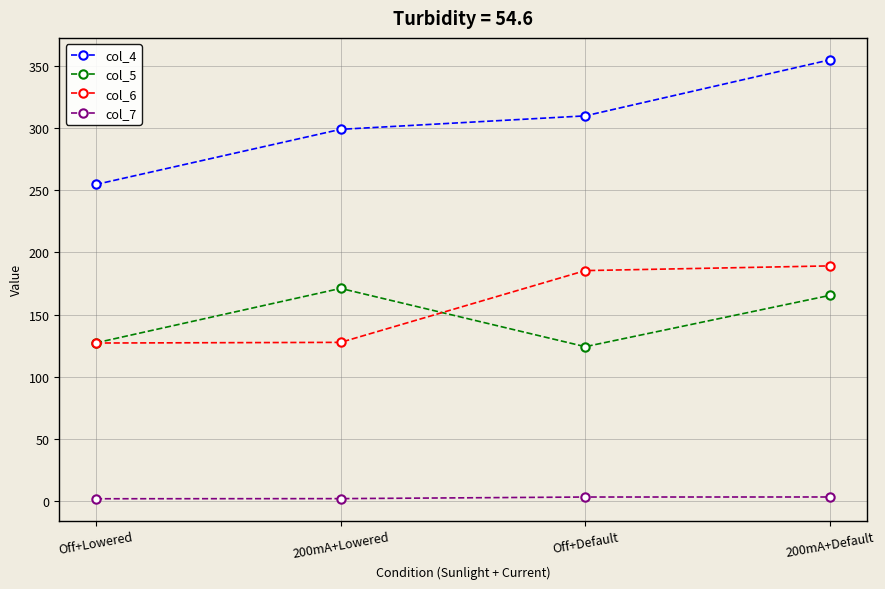

True or false: col_5 and col_7 cross at least once.

False